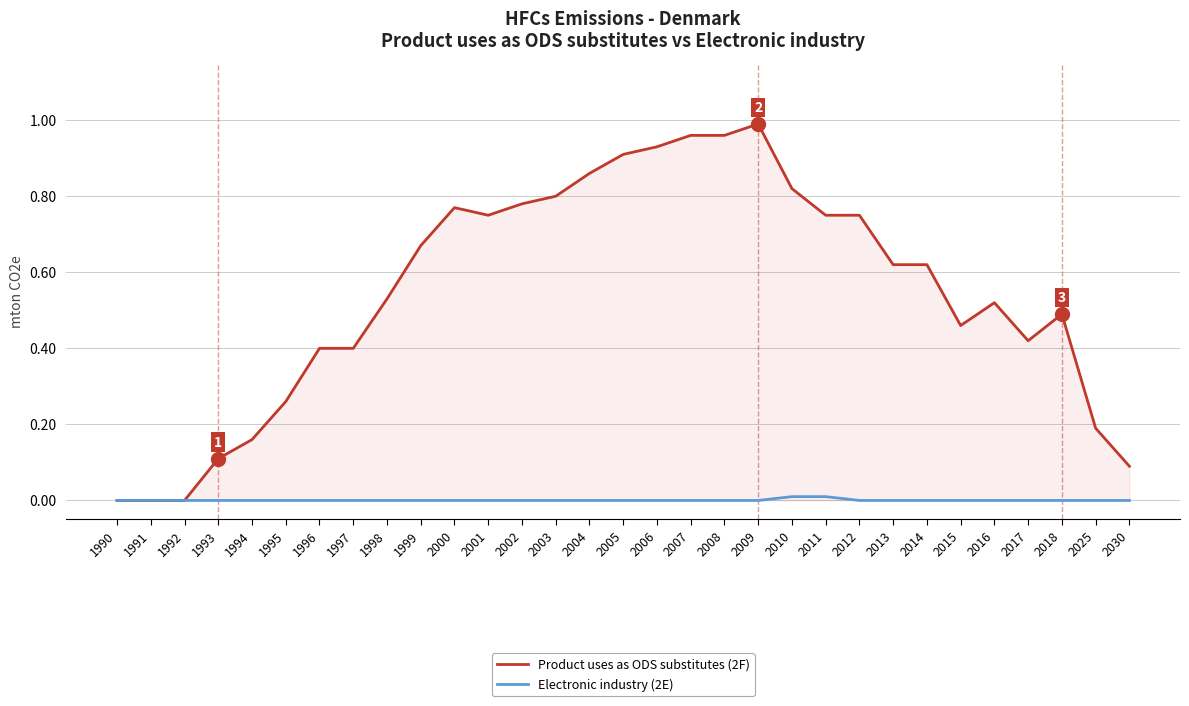

The Product uses as ODS substitutes (2F) series shows 0.5 at 1991. True or false?

False